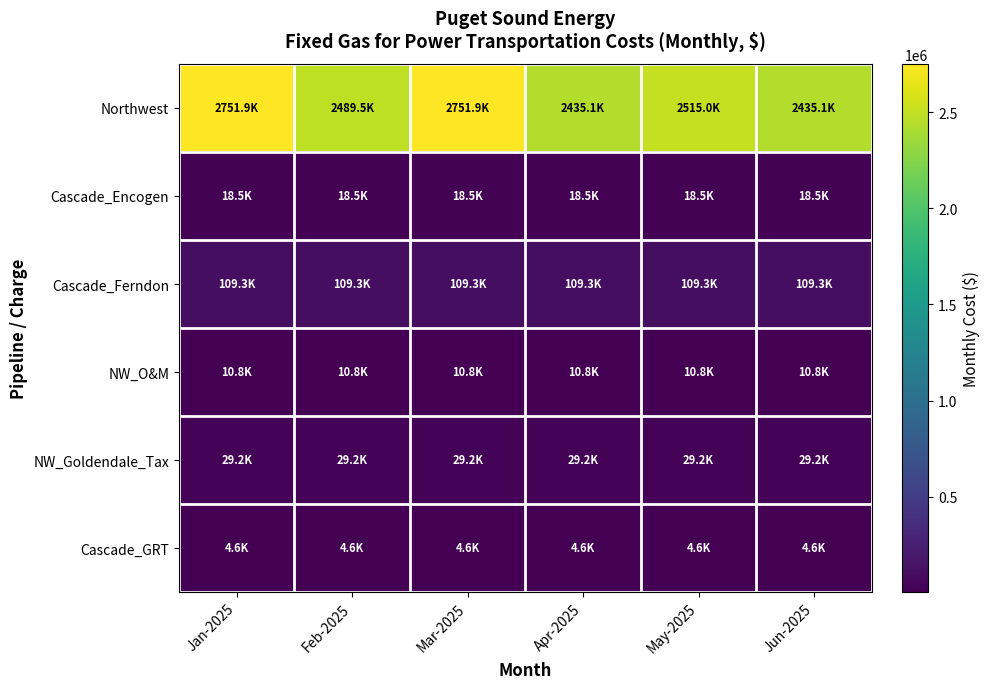

At which category is the sum across all series the highest?

Jan-2025